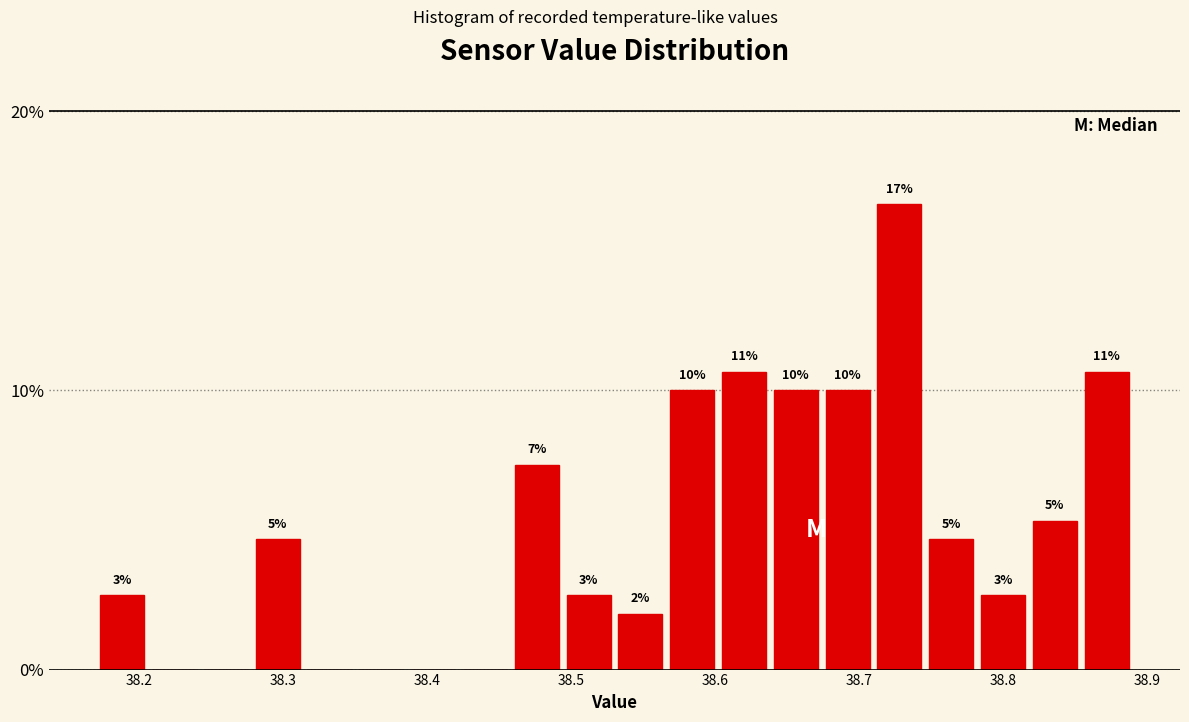

Read against the x-axis, roughly where is the centre of the tallest bar?

38.73